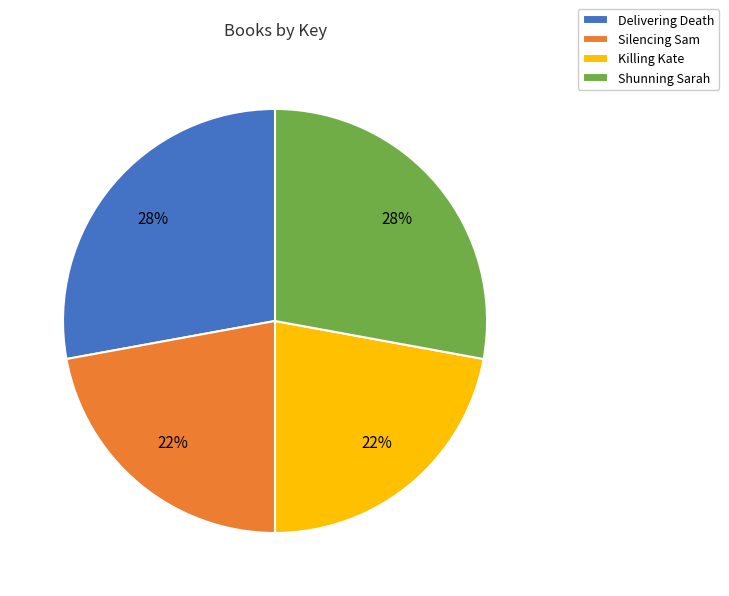

Does any single category account for the majority?

No